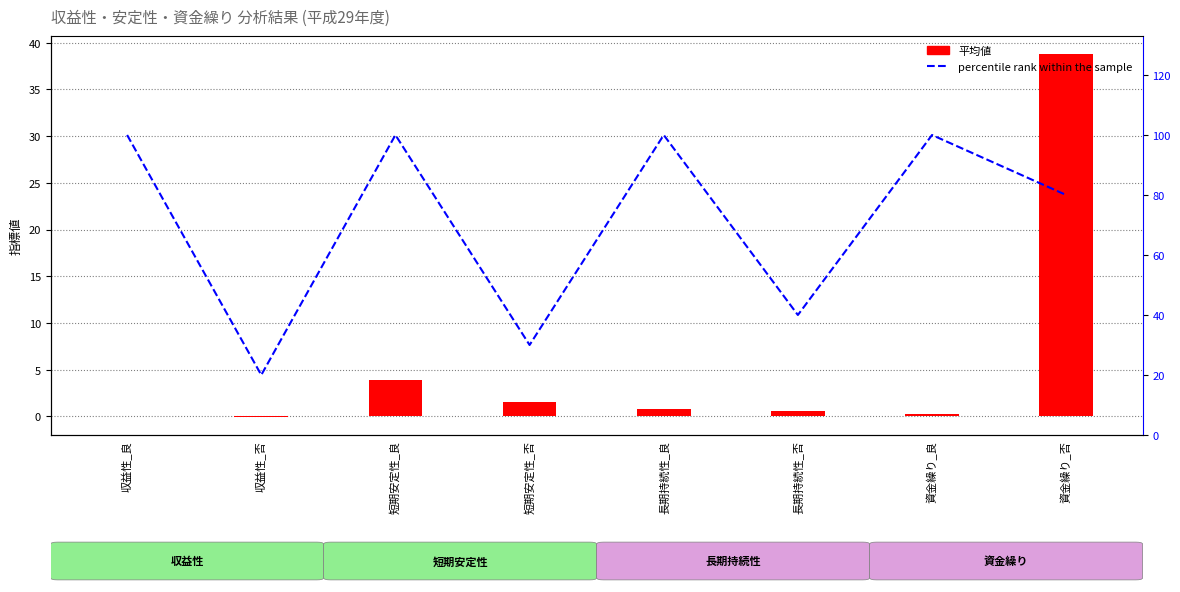

The value of percentile rank within the sample at 短期安定性_否 is 49.3. True or false?

False